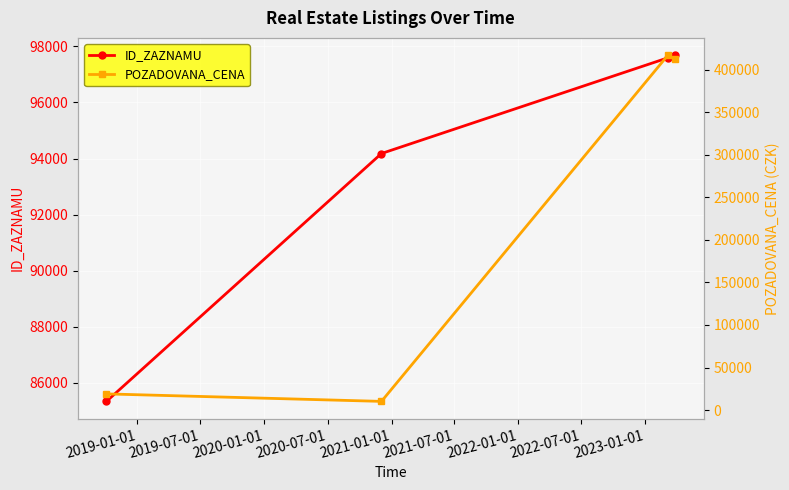

True or false: POZADOVANA_CENA and ID_ZAZNAMU cross at least once.

True